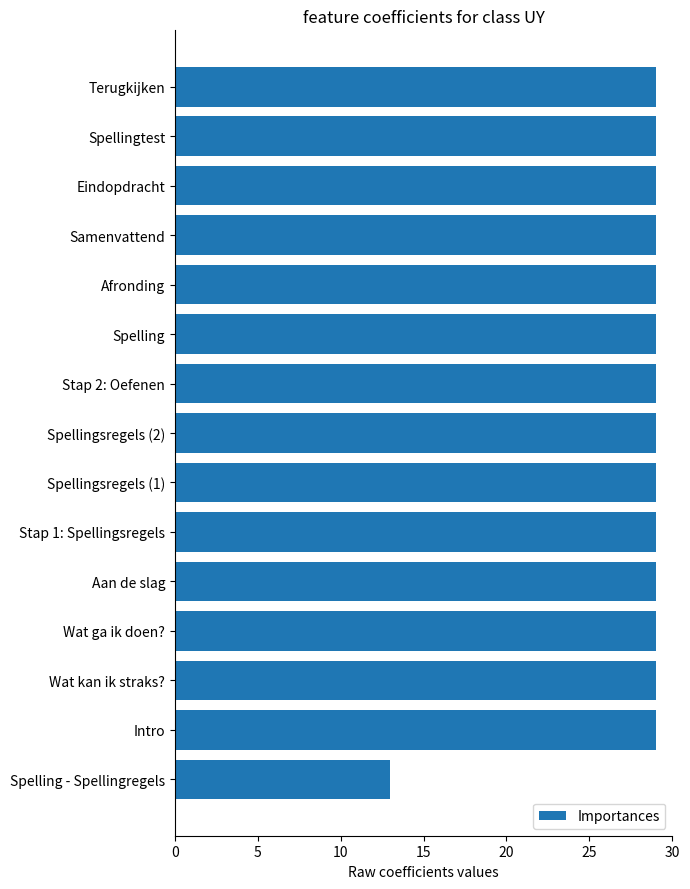

What is the sum of all values?

419.0